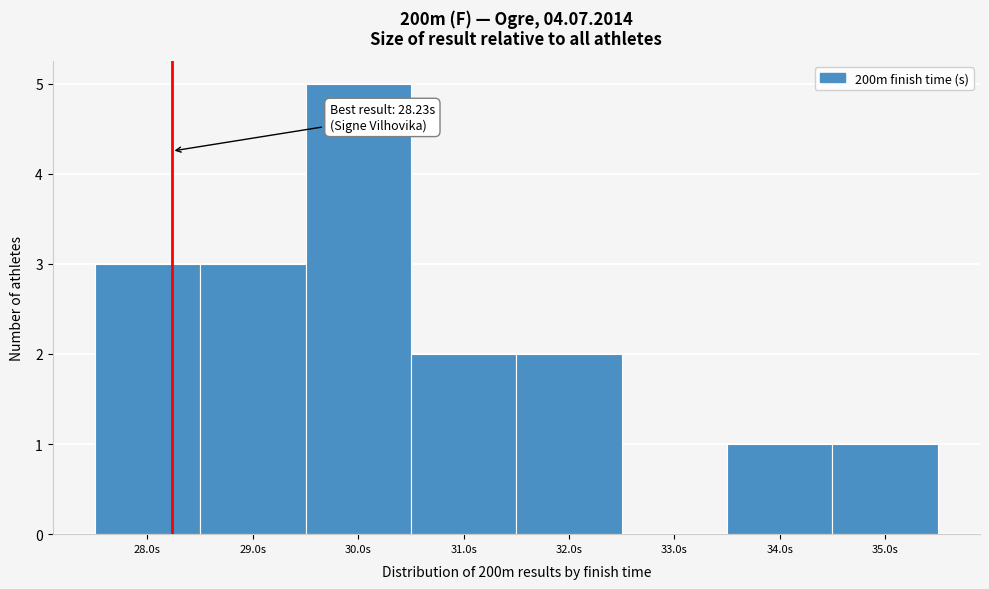

Which range on the x-axis has the tallest bar?

29.5 to 30.5